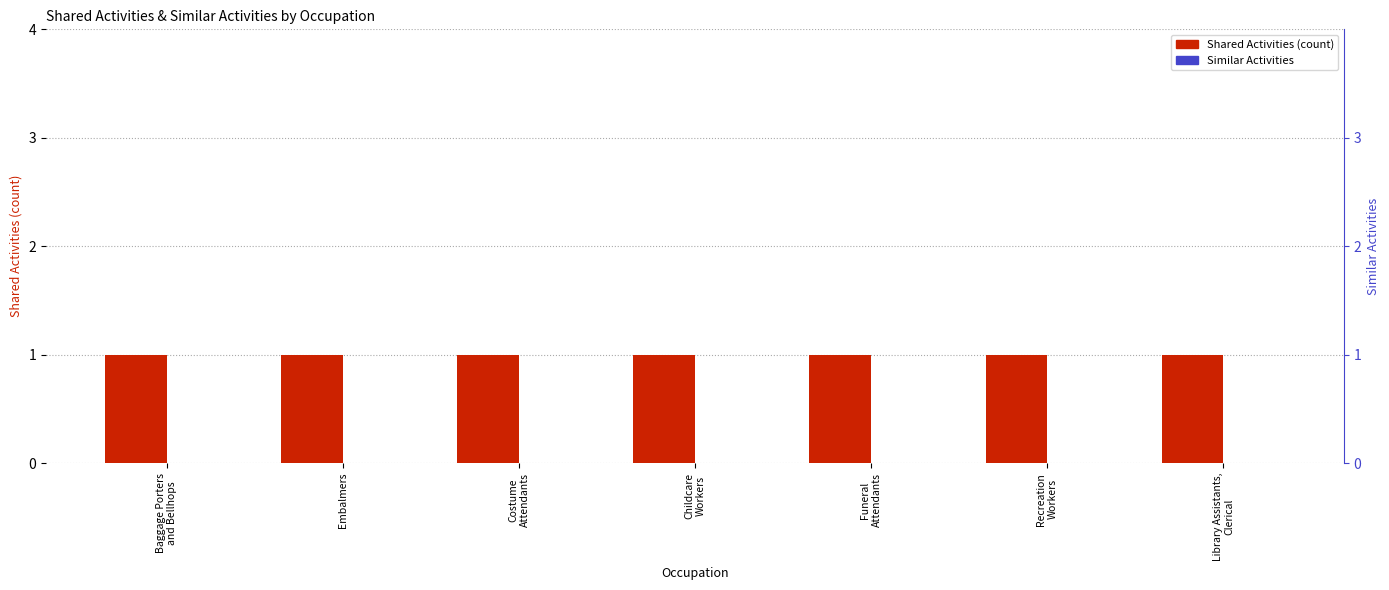

What is the greatest value displayed?

1